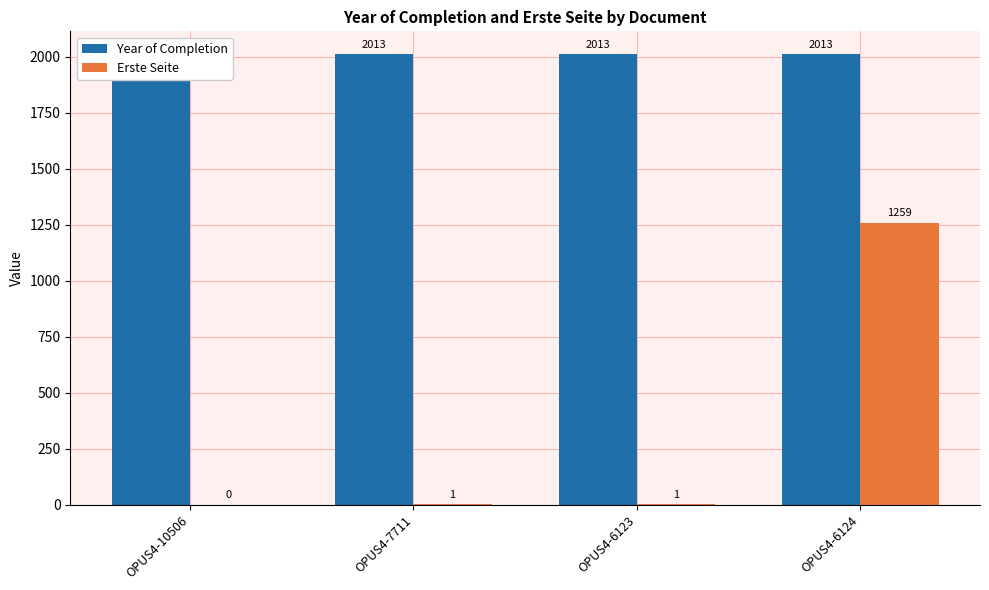

Reading left to right, what are all the values shown in this chart?

Year of Completion: OPUS4-10506=2013	OPUS4-7711=2013	OPUS4-6123=2013	OPUS4-6124=2013
Erste Seite: OPUS4-10506=0	OPUS4-7711=1	OPUS4-6123=1	OPUS4-6124=1259